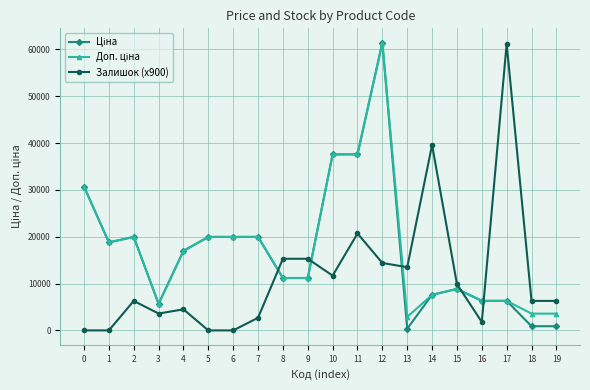

What is the difference between the highest and lowest values at 4?

12476.3